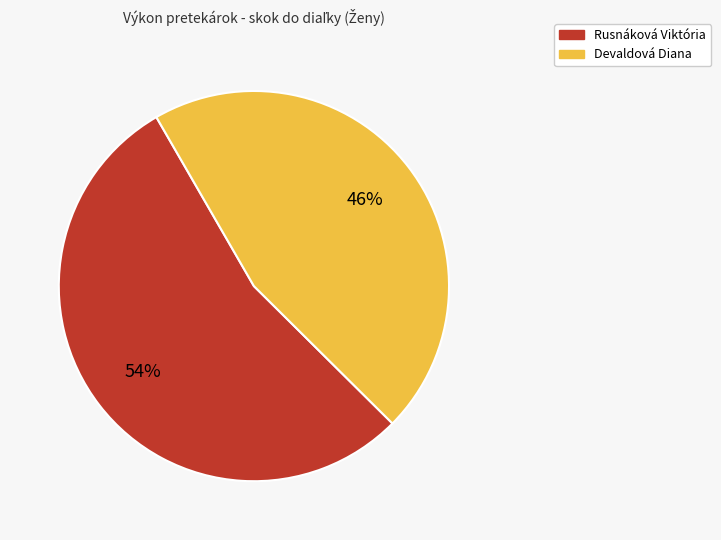

Rank the categories by value from lowest to highest.

Devaldová Diana, Rusnáková Viktória